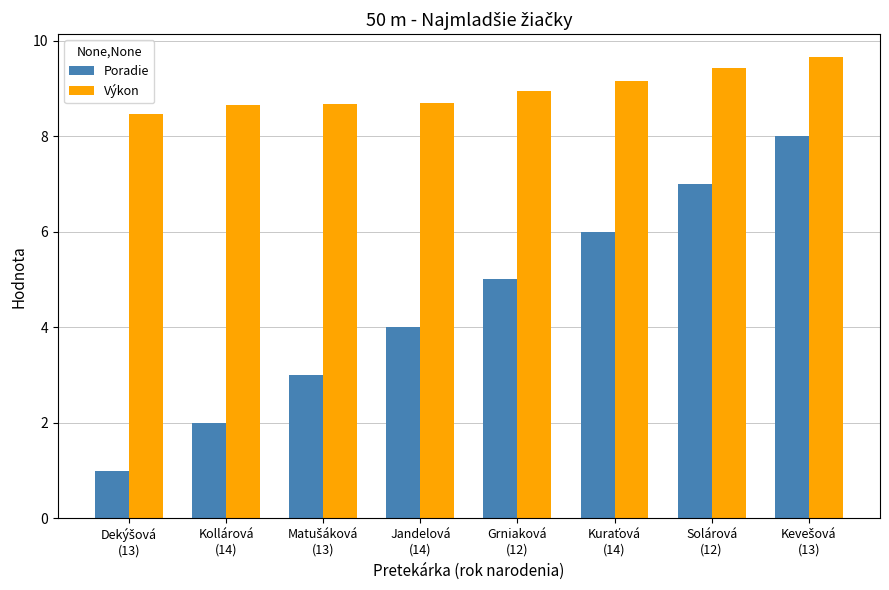

How many bars are there in each group?

2